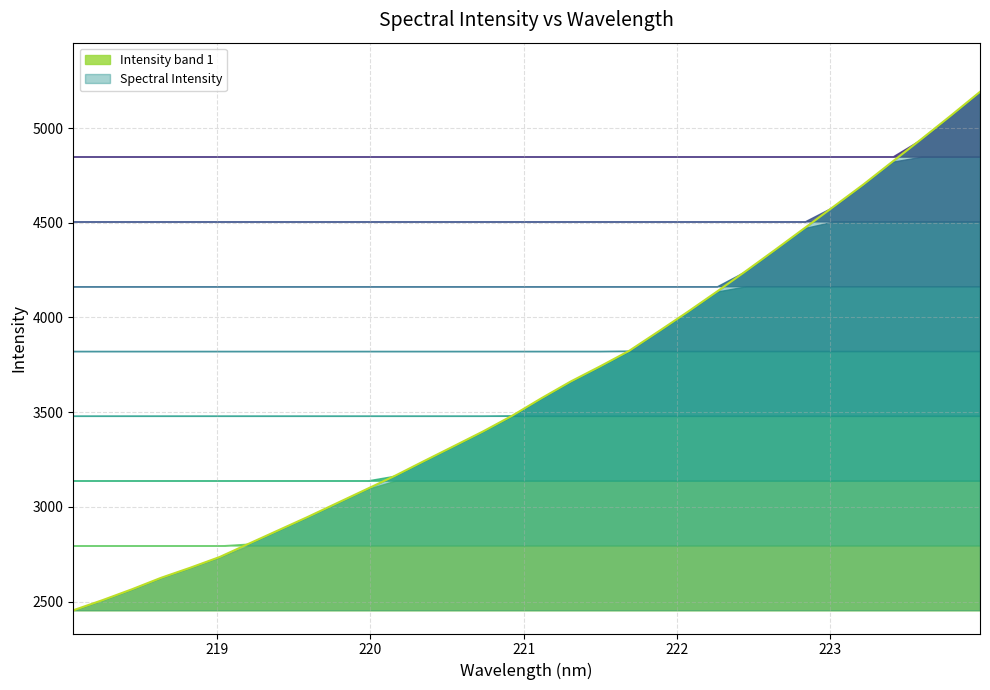

Which label corresponds to the smallest value in the chart?

218.0596